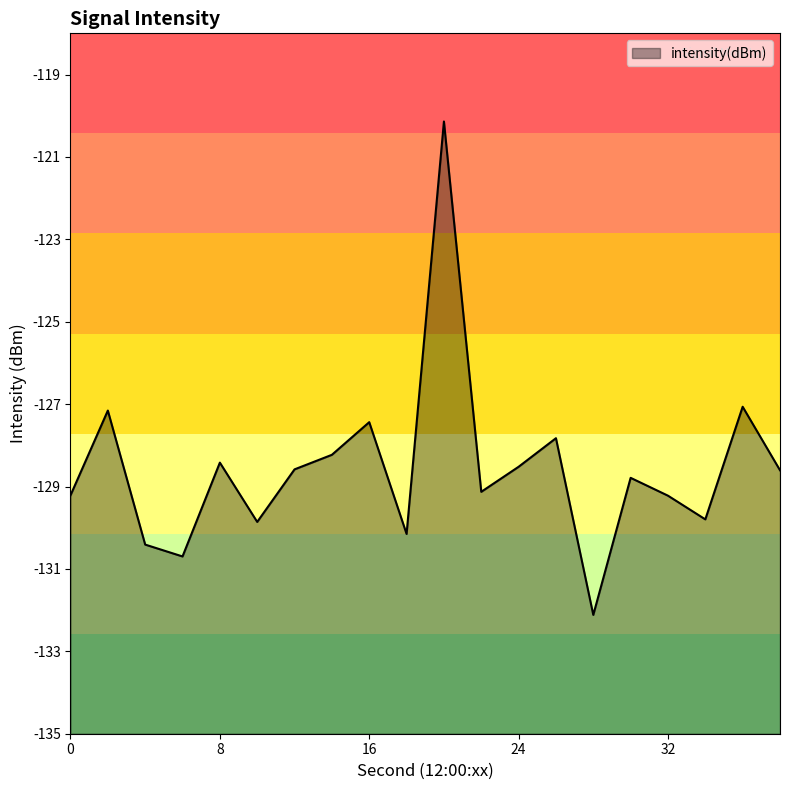

Does the chart display data point markers on the line(s)?

No